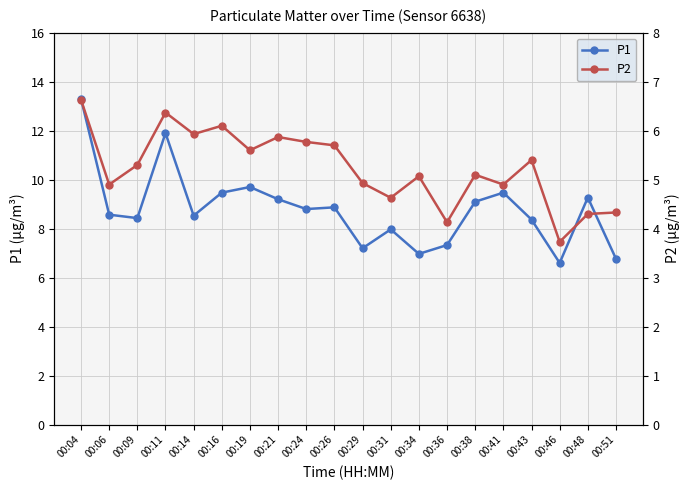

Is it true that P1 equals 12.0 at 00:09?

False